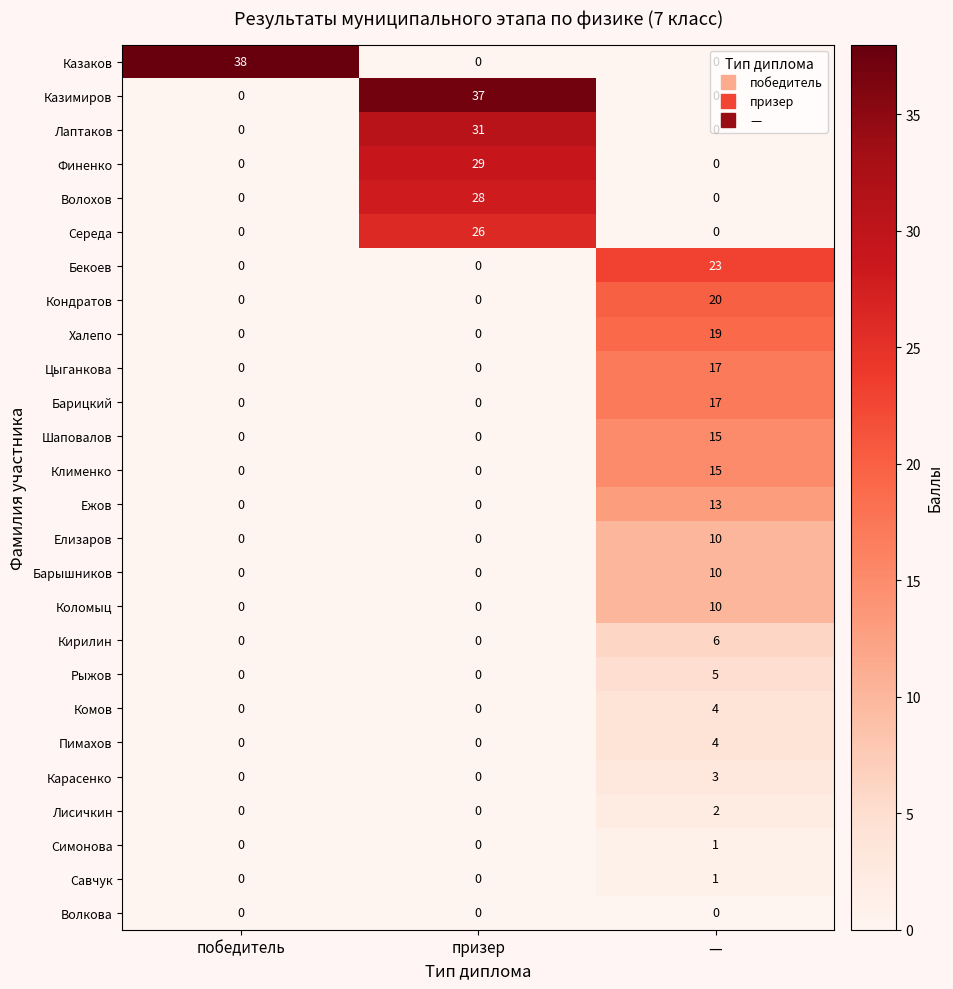

The Ежов series shows -5 at победитель. True or false?

False